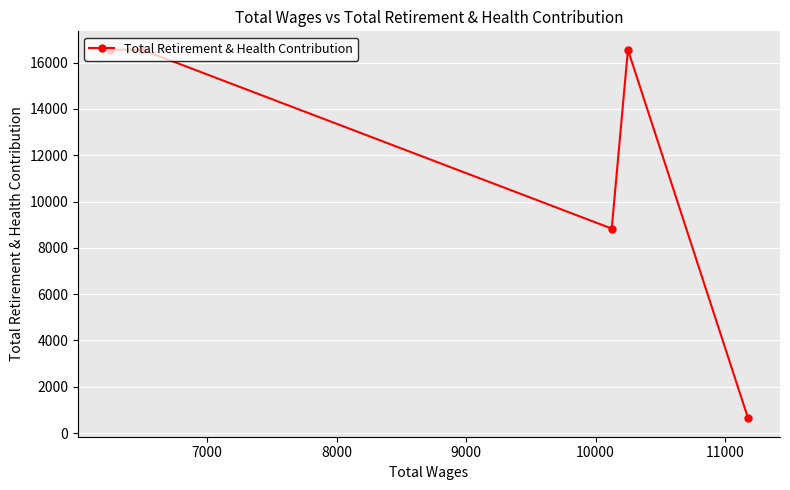

What is the value of the 5th point from the left?

639